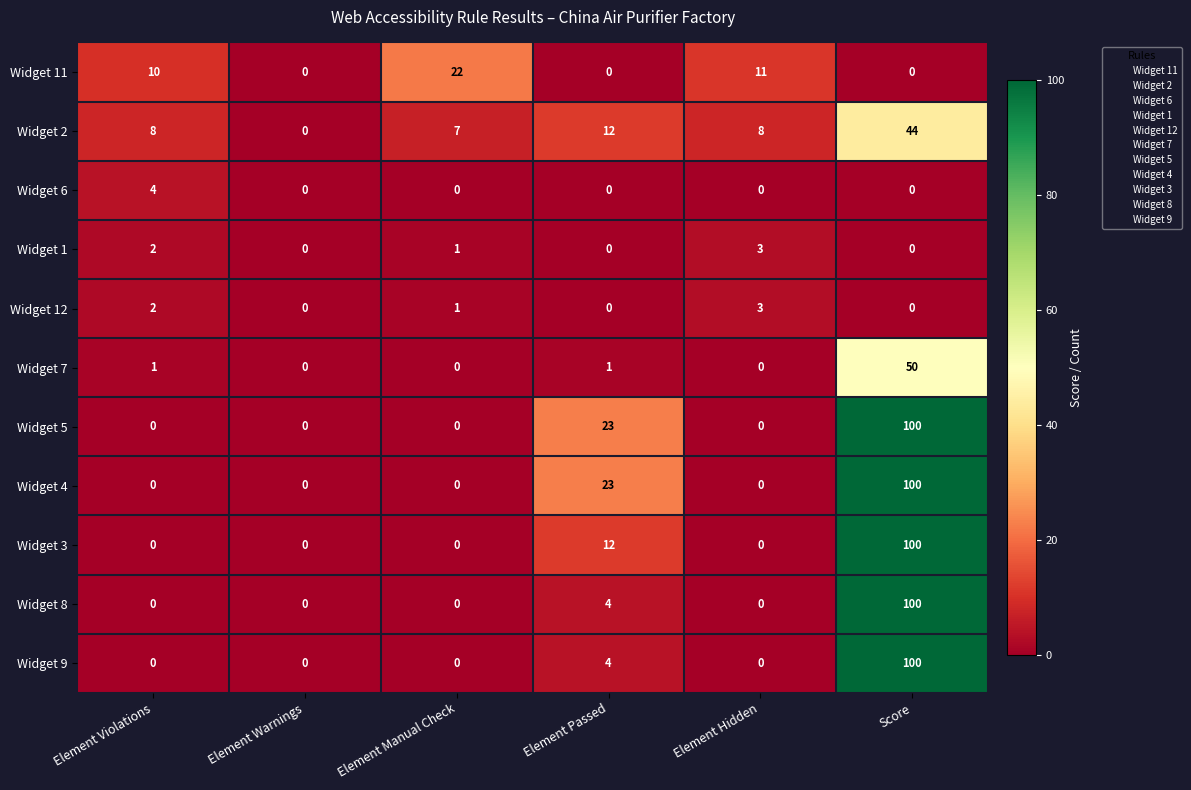

At how many categories does at least one series exceed 14?

3